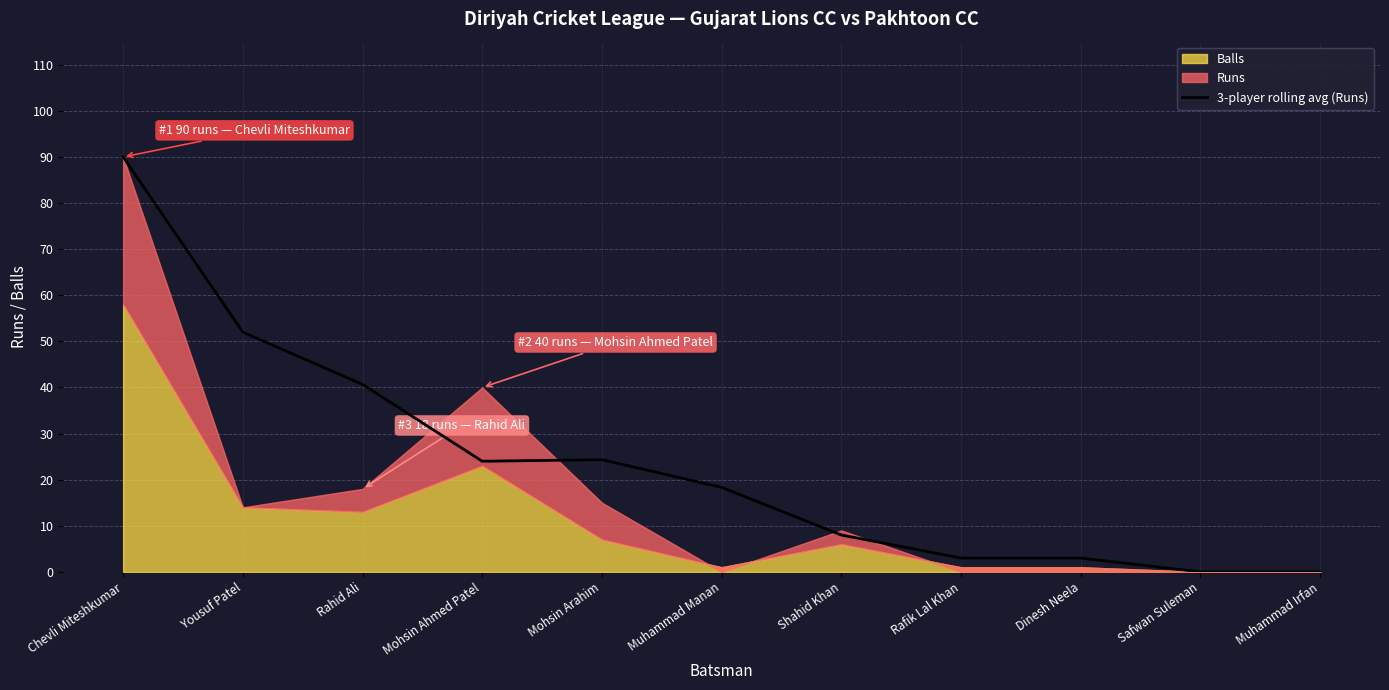

Where is the first local maximum?

Mohsin Arahim